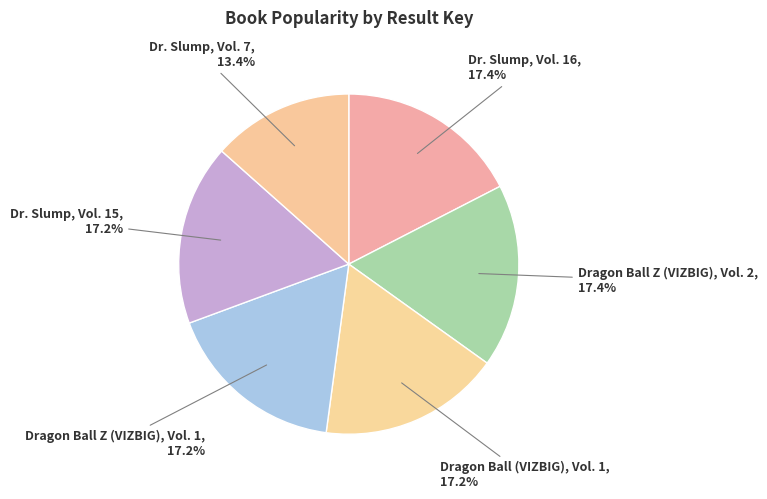

The Dragon Ball Z (VIZBIG), Vol. 2 slice represents 17% of the pie. True or false?

True